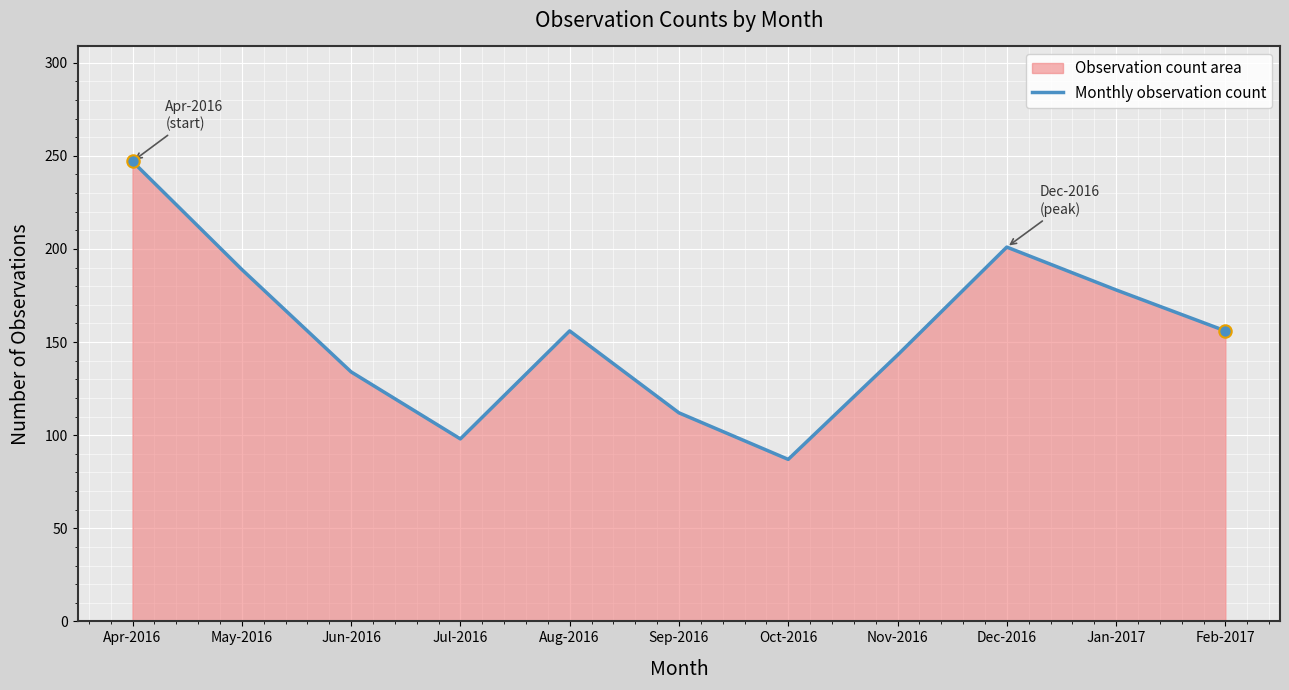

Which has a higher value, Oct-2016 or Jun-2016?

Jun-2016